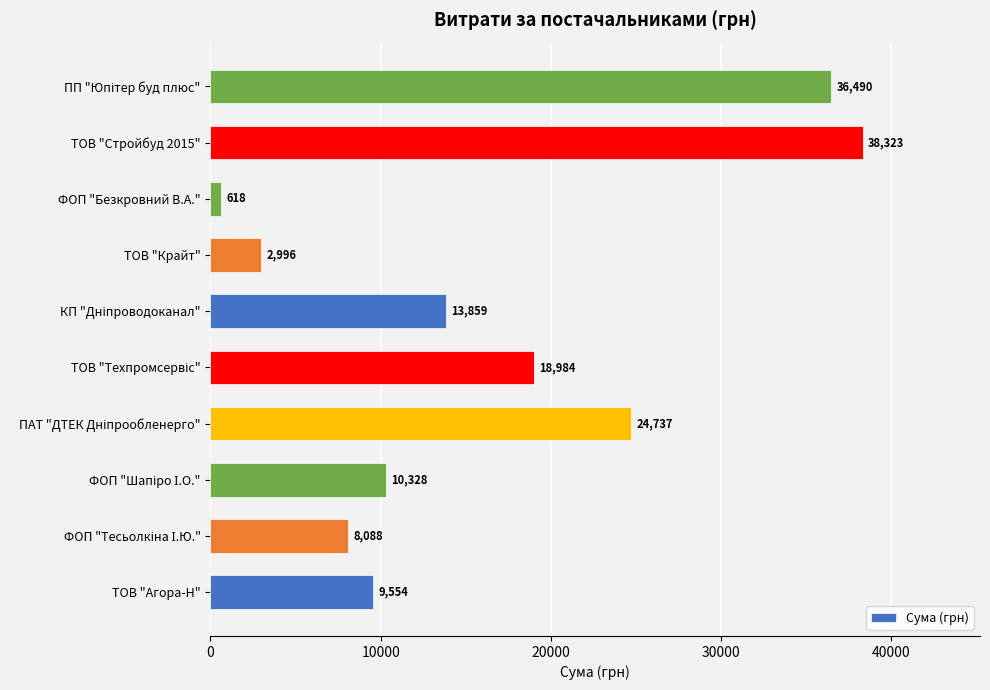

Which category has the lowest value across all series?

ФОП "Безкровний В.А."